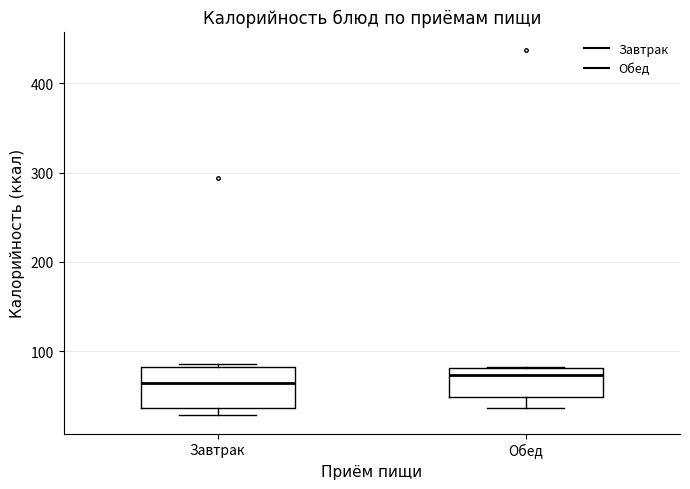

Where does the median line of the box for Завтрак sit on the y-axis? The values are not printed on the chart, so give them approximately, as read against the axis.

60